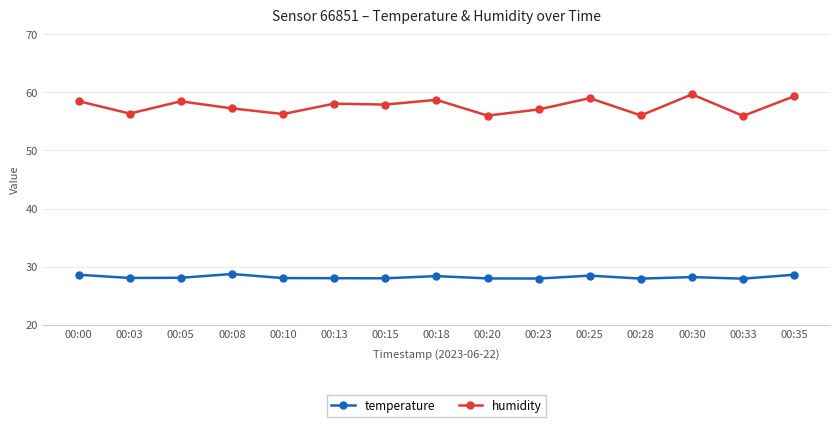

At which label does humidity first exceed 57?

00:00